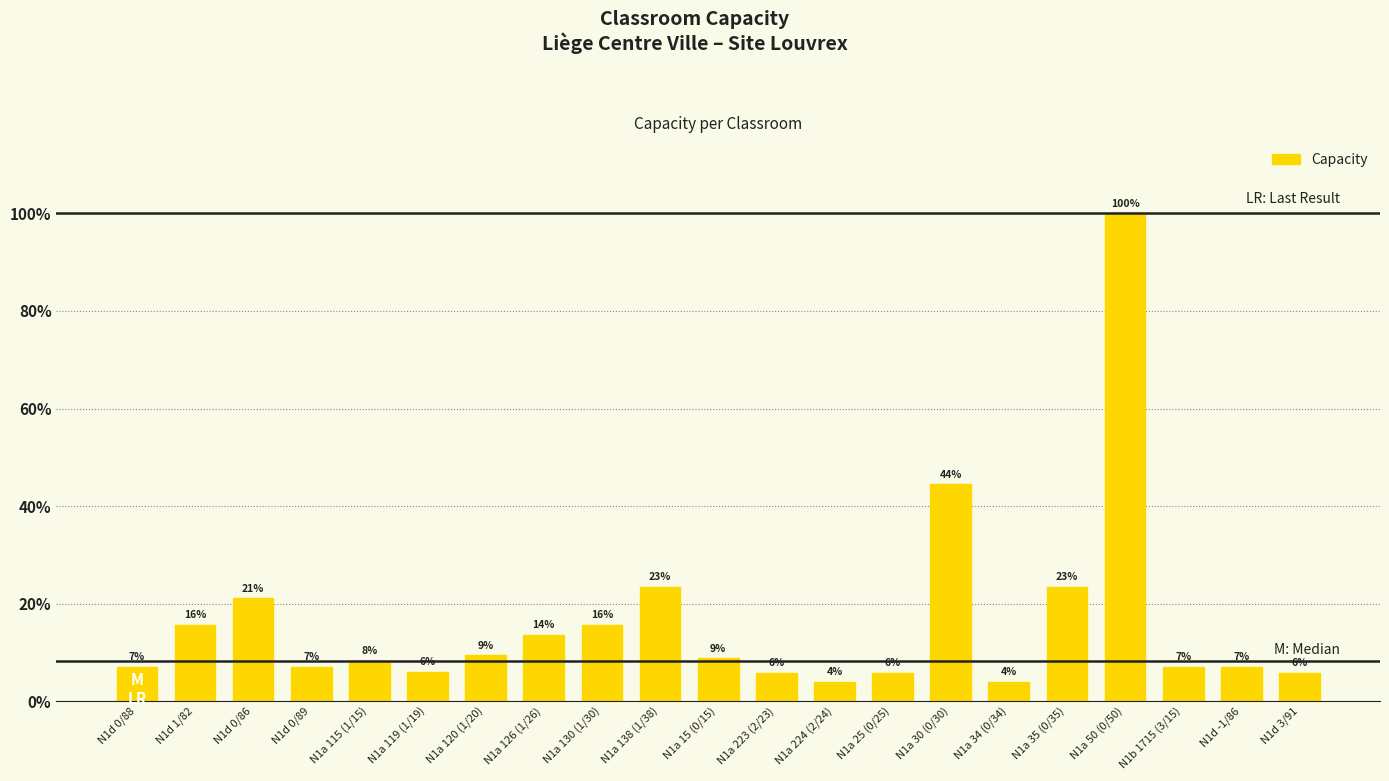

Reading right to left, what are all the values shown in this chart?

30	36	36	513	120	20	228	30	20	30	45	120	80	70	48	31	42	36	108	80	36